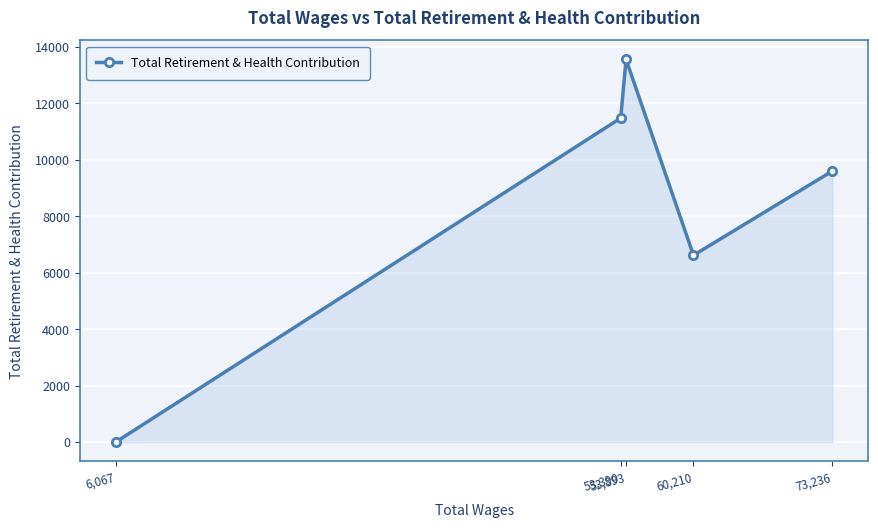

What is the ratio of the value at 53,390 to the value at 53,893?

0.8